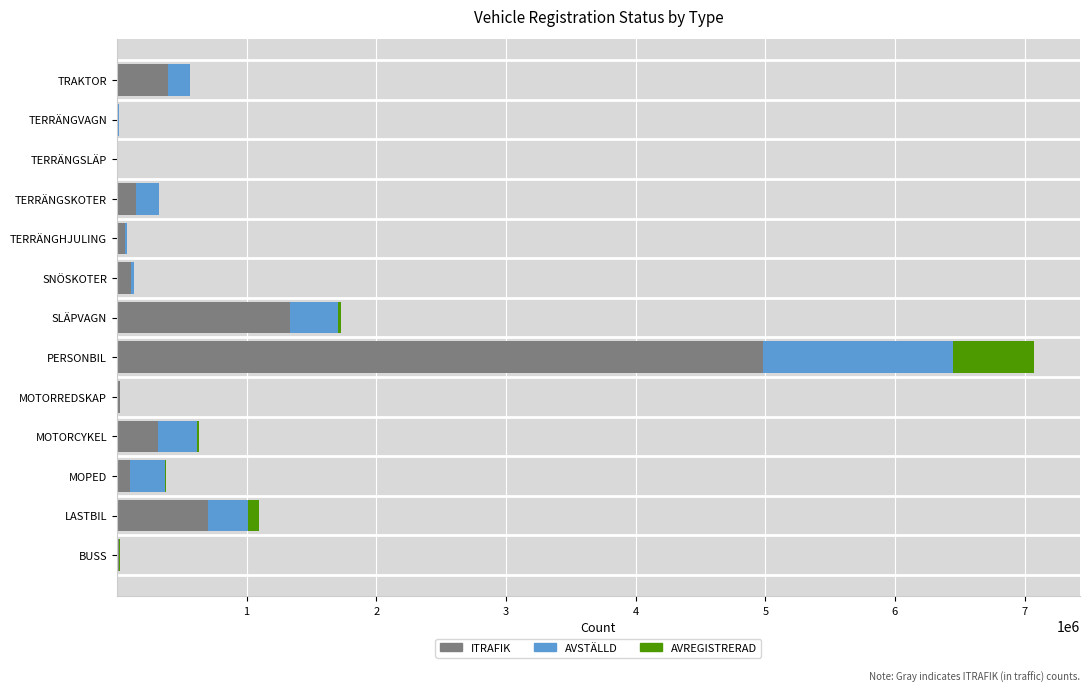

Where is ITRAFIK nearest to the value 2492066?

SLÄPVAGN